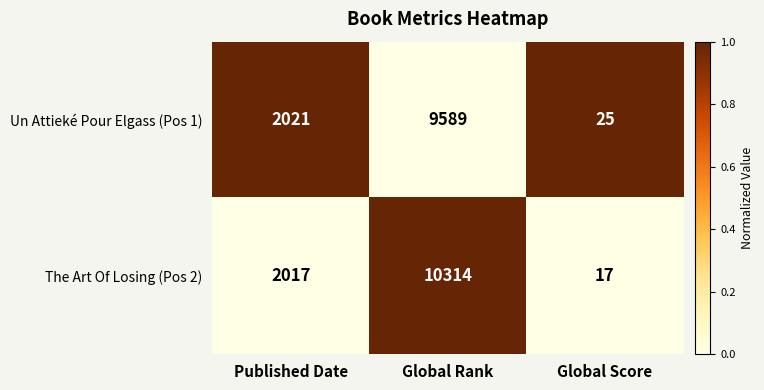

The value of Un Attieké Pour Elgass (Pos 1) at Global Score is 25. True or false?

True